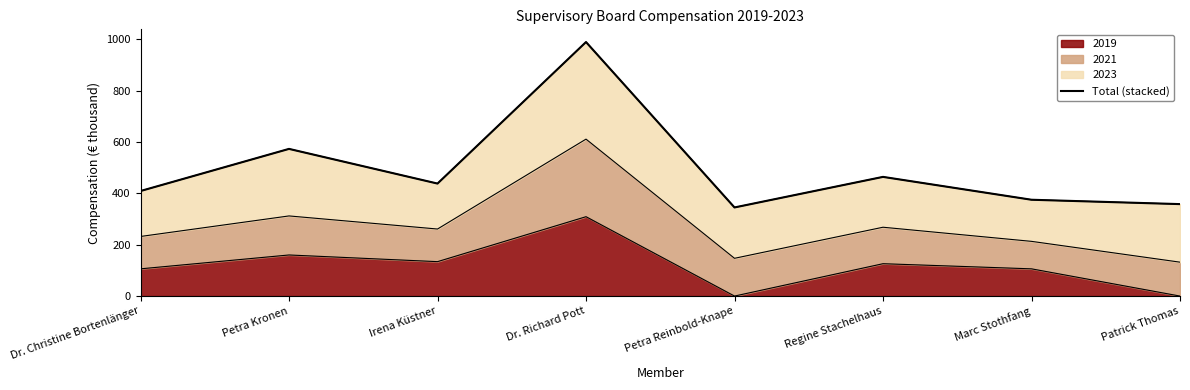

Between Irena Küstner and Petra Reinbold-Knape, which is larger?

Irena Küstner